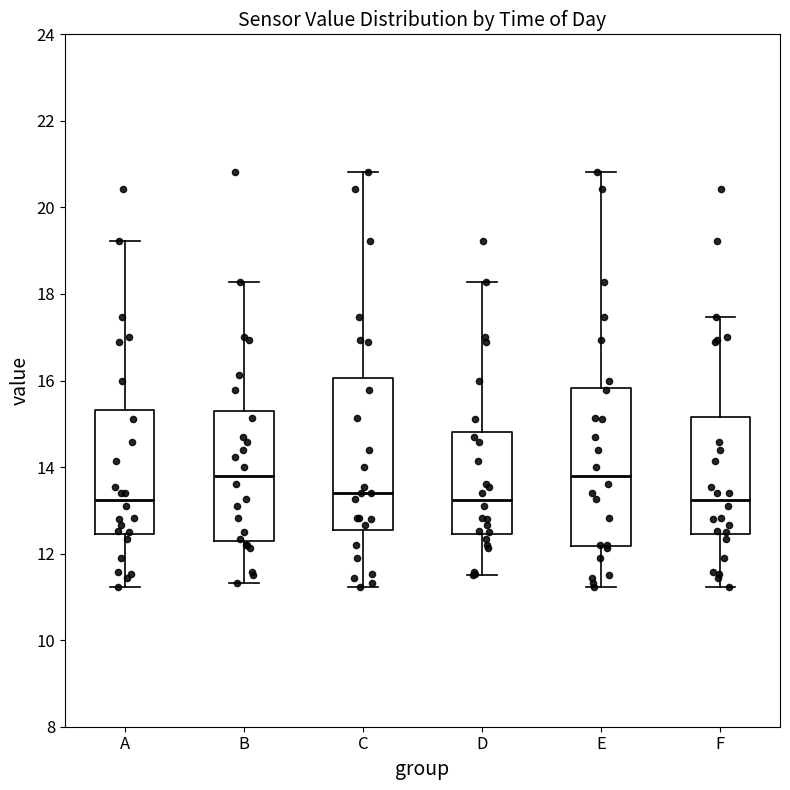

Reading left to right, transcribe this box plot: for each box, give where its median line is, the range the box spans, and where its two whiskers end, as read against the y-axis. The values are not printed on the chart, so give them approximately, as read against the axis.

A: median 13.2, box 12.4 to 15.4, whiskers 11.2 to 19.2
B: median 13.8, box 12.2 to 15.2, whiskers 11.4 to 18.2
C: median 13.4, box 12.6 to 16.0, whiskers 11.2 to 20.8
D: median 13.2, box 12.4 to 14.8, whiskers 11.6 to 18.2
E: median 13.8, box 12.2 to 15.8, whiskers 11.2 to 20.8
F: median 13.2, box 12.4 to 15.2, whiskers 11.2 to 17.4